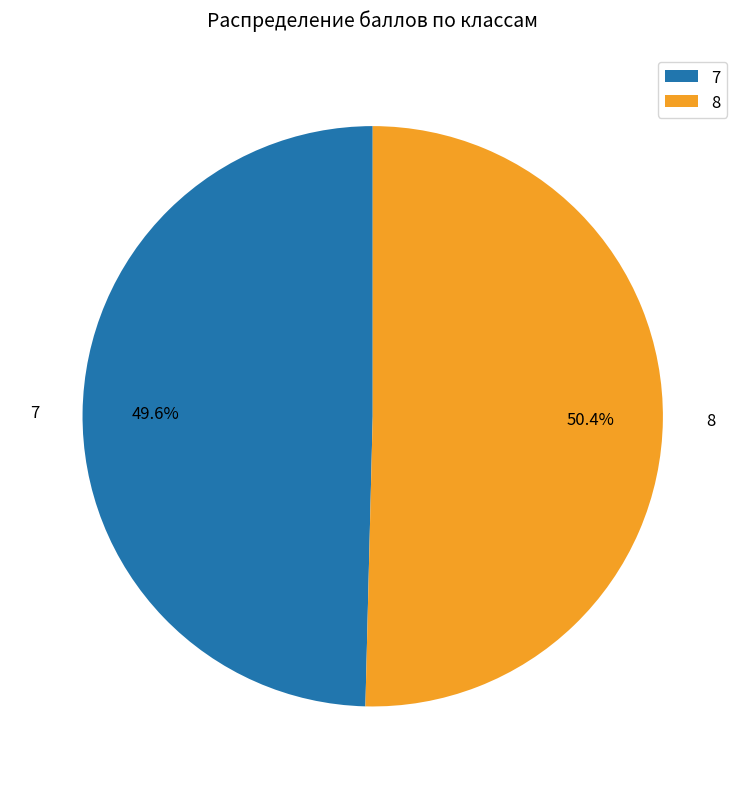

Does any single category account for the majority?

Yes